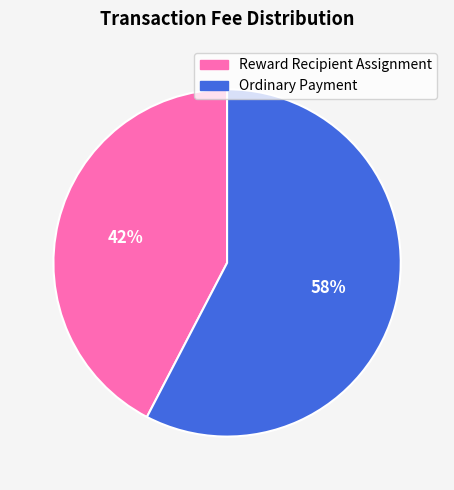

To the nearest percent, what is the average slice percentage?

50%